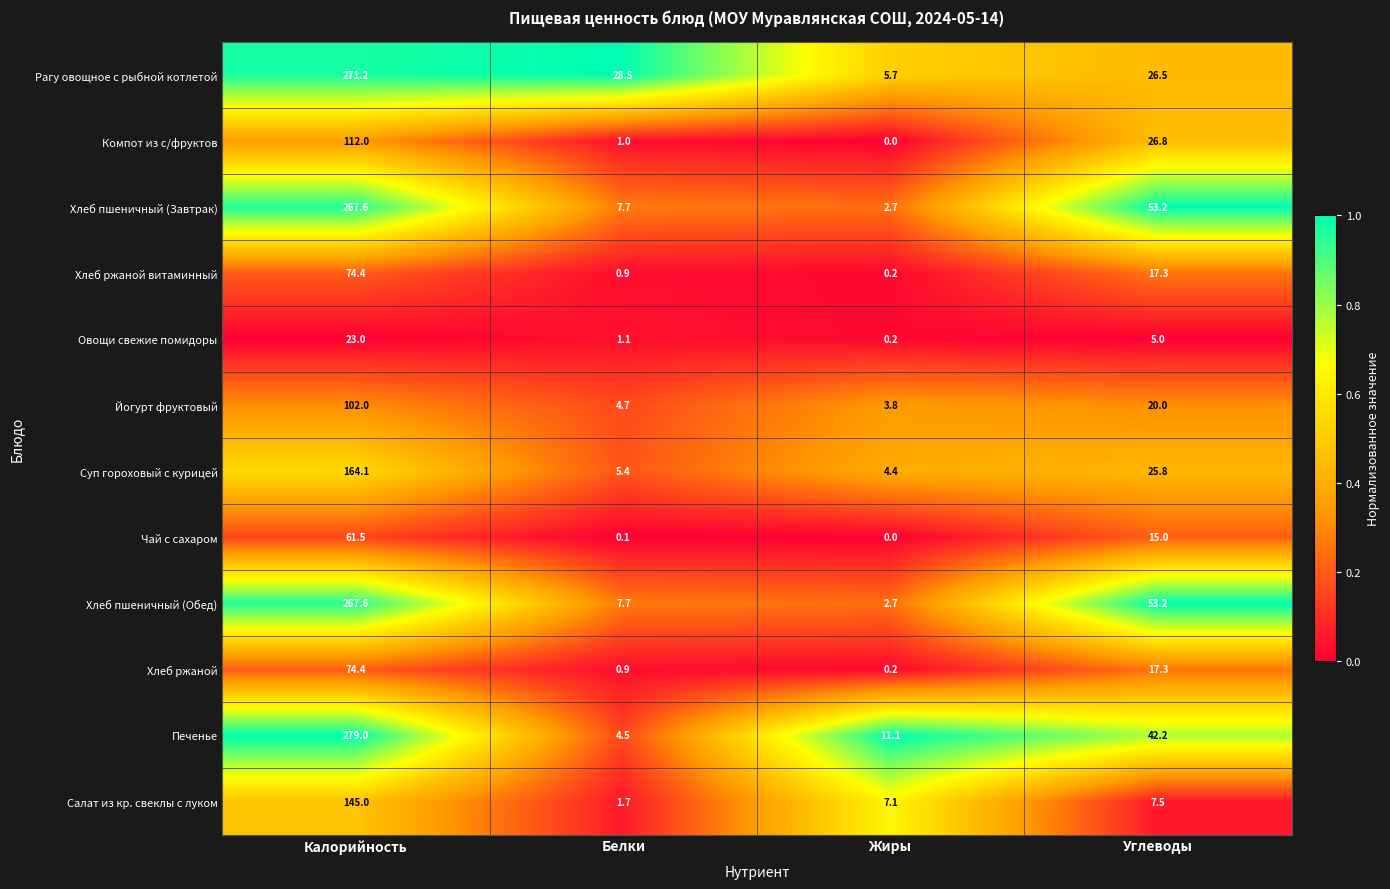

Is it true that Йогурт фруктовый equals 6.2 at Жиры?

False